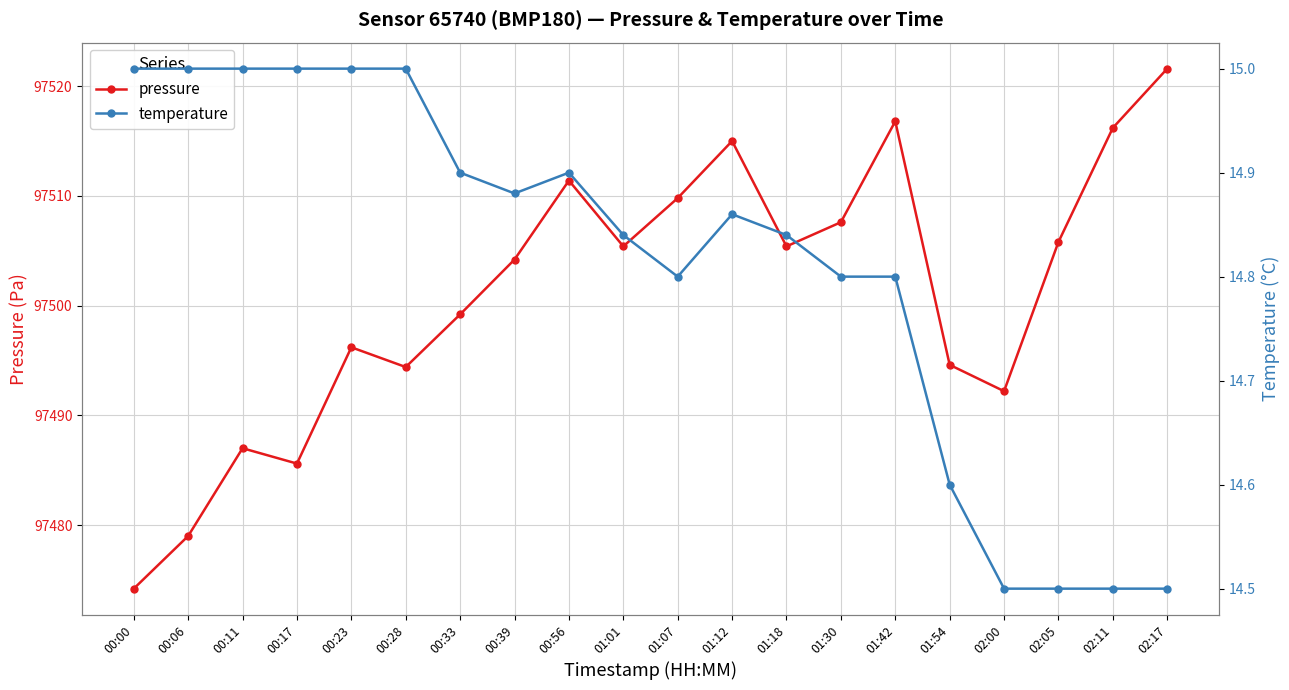

Which series changed the most between 00:28 and 02:11?

pressure